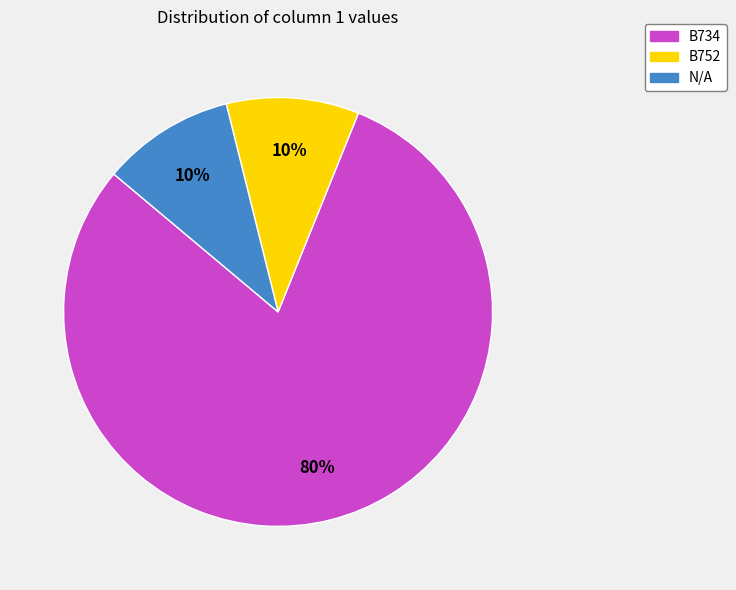

Combined, do N/A and B752 account for over 50%?

No